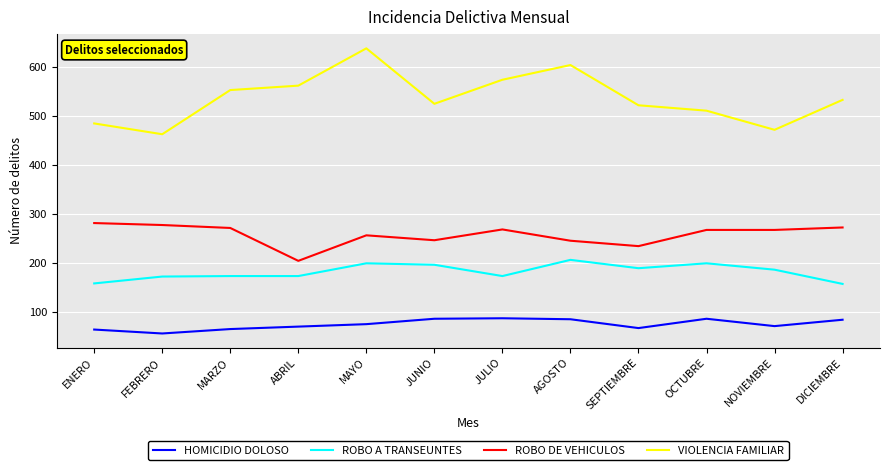

Rank the series by their maximum value, from highest to lowest.

VIOLENCIA FAMILIAR, ROBO DE VEHICULOS, ROBO A TRANSEUNTES, HOMICIDIO DOLOSO